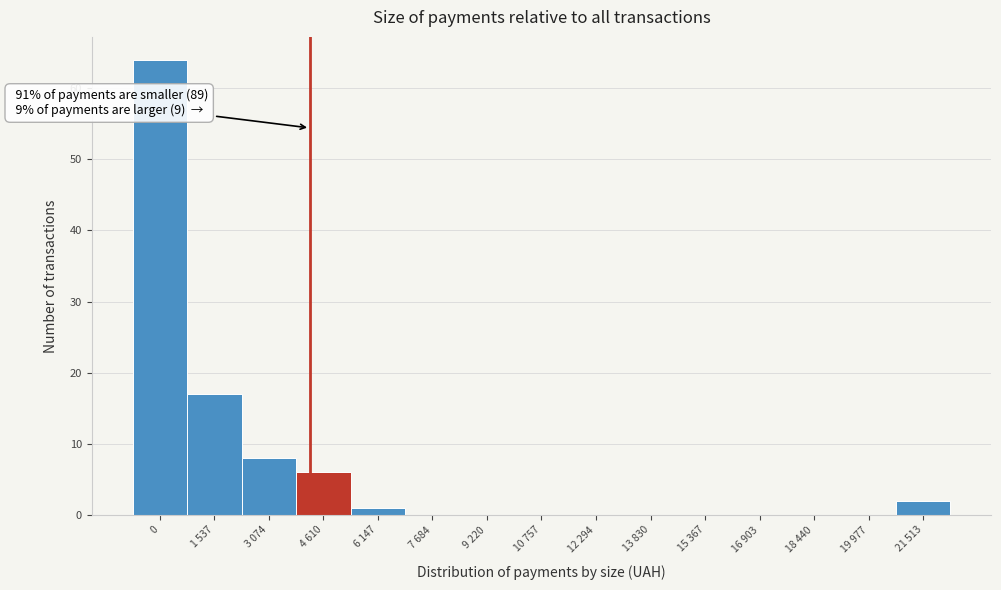

Reading right to left, list all the values displayed in this chart.

21 513=2	19 977=0	18 440=0	16 903=0	15 367=0	13 830=0	12 294=0	10 757=0	9 220=0	7 684=0	6 147=1	4 610=6	3 074=8	1 537=17	0=64